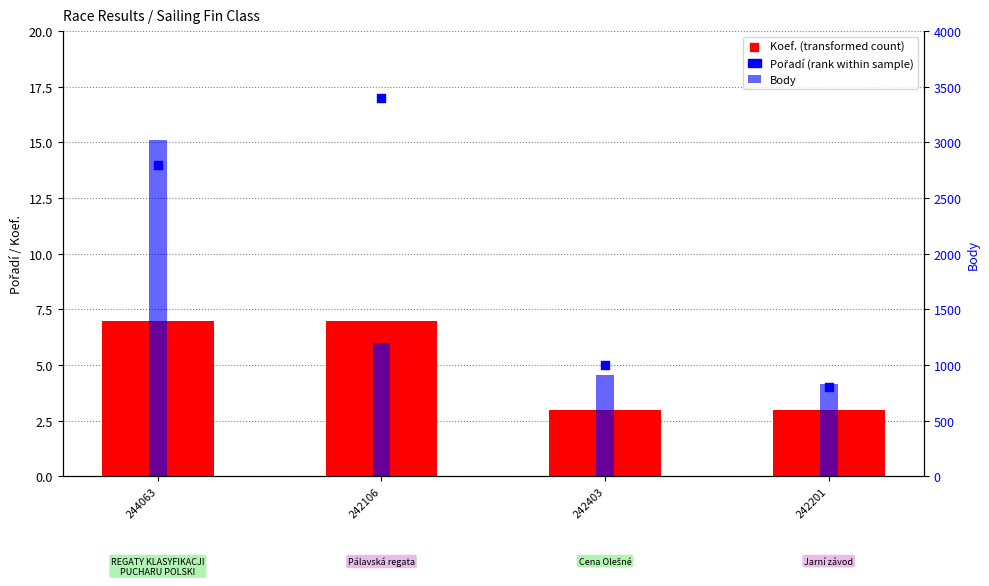

Which series contains the lowest Y value?

Koef.